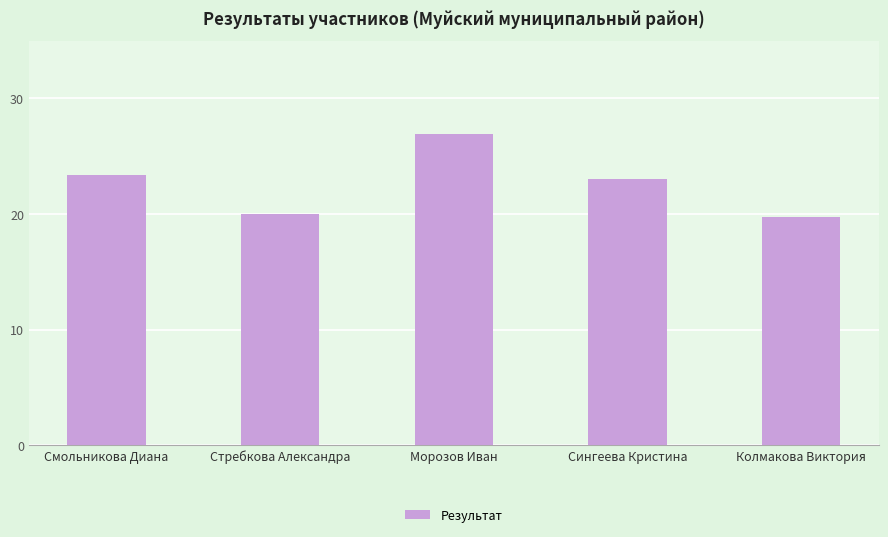

Reading left to right, what are all the values shown in this chart?

Смольникова Диана=23.4	Стребкова Александра=20.0	Морозов Иван=26.9	Сингеева Кристина=23.0	Колмакова Виктория=19.7